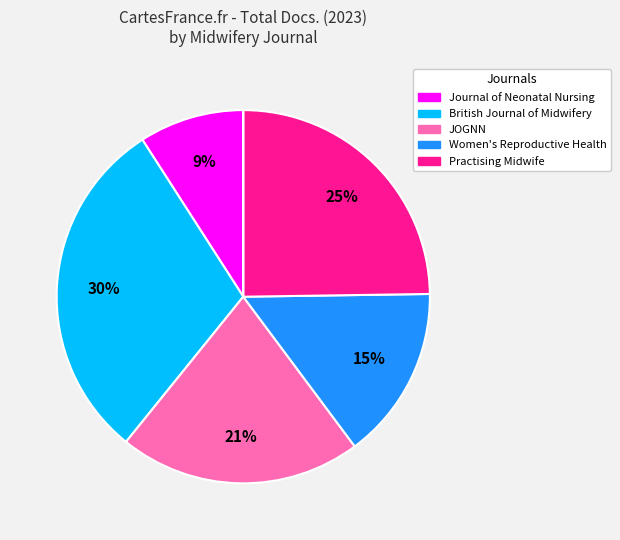

Is there any slice that represents more than half of the pie?

No